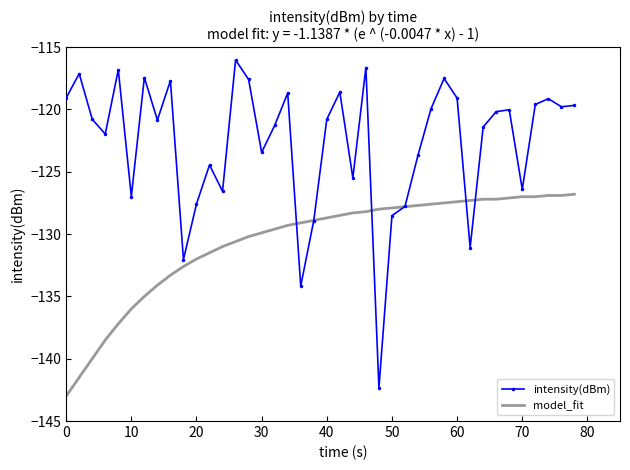

Which series has the largest range (max minus min)?

intensity(dBm)